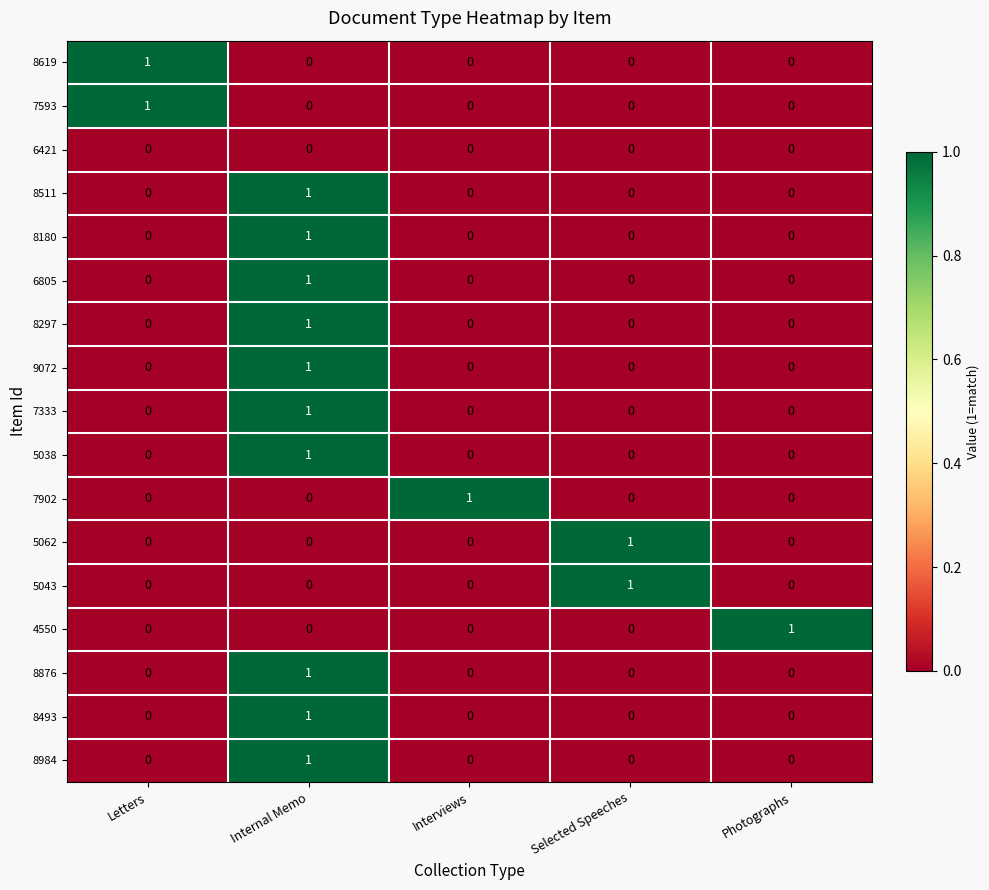

At which category is the sum across all series the highest?

Internal Memo